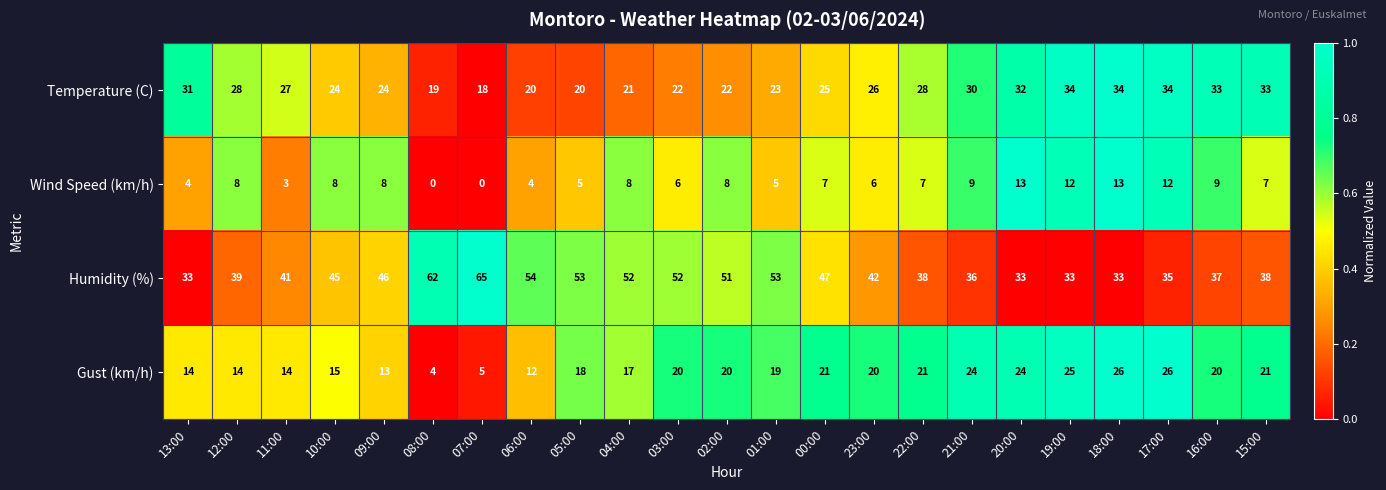

What is the total value across all series at 17:00?

107